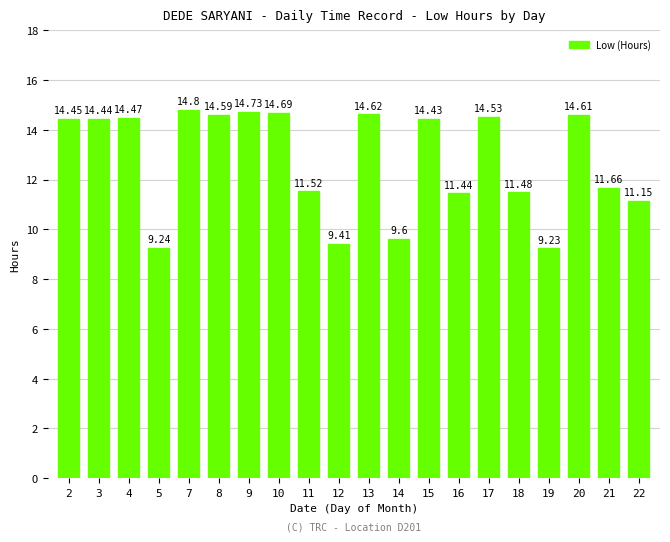

Count the number of categories in the chart.

20